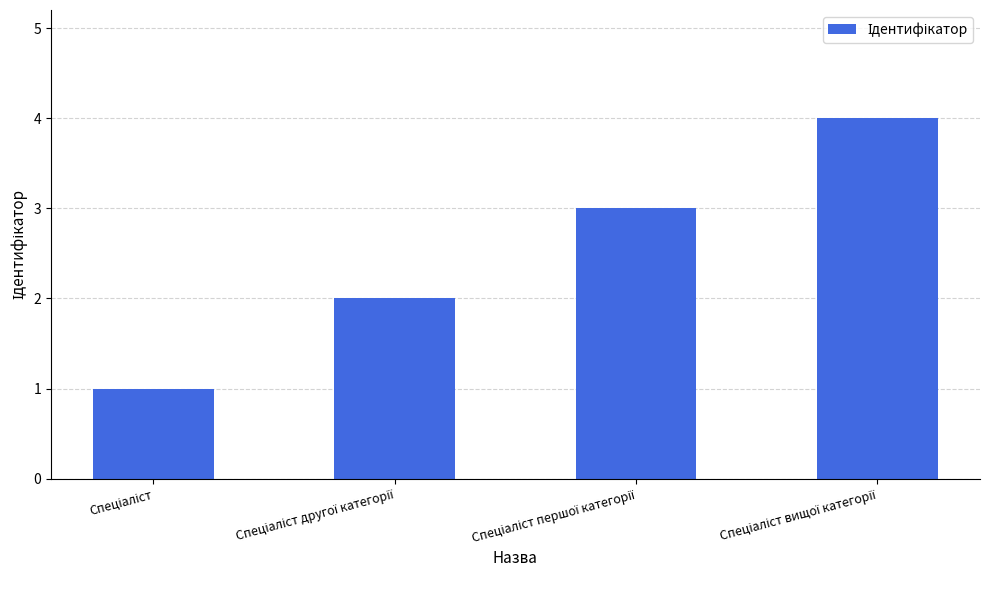

What is the difference between the maximum and minimum values?

3